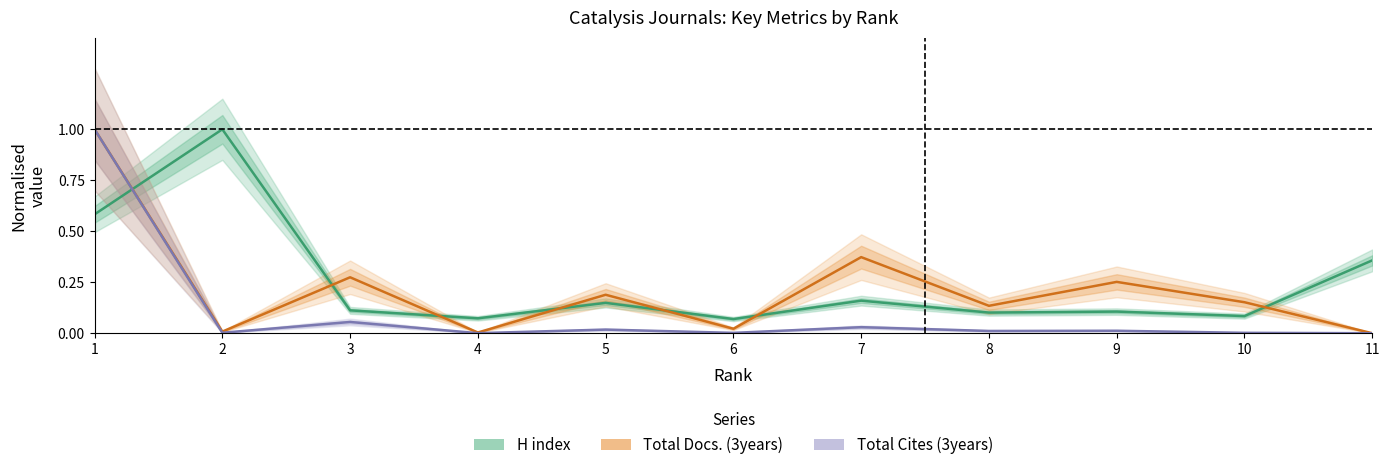

Which has a higher value, 2 or 4?

2